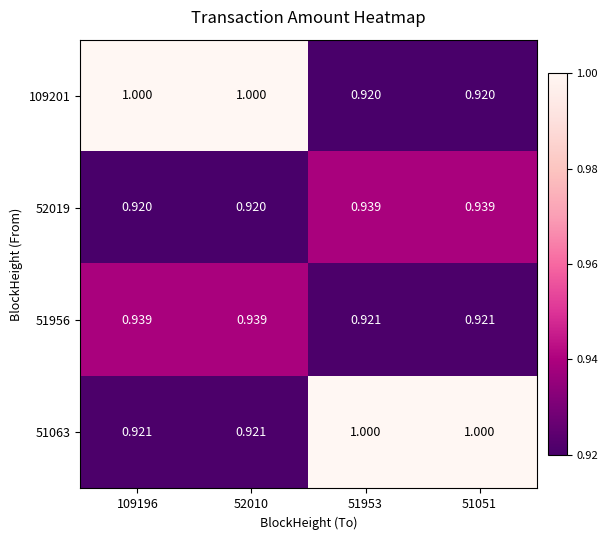

Is the value of 52019 at 52010 greater than the value of 51063 at 109196?

No